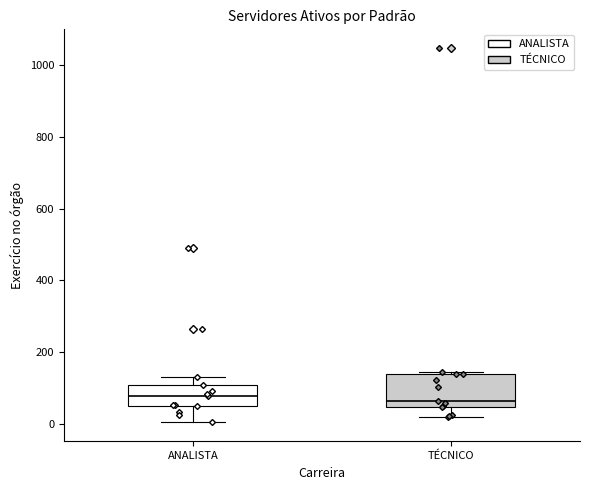

Reading left to right, transcribe this box plot: for each box, give where its median line is, the range the box spans, and where its two whiskers end, as read against the y-axis. The values are not printed on the chart, so give them approximately, as read against the axis.

ANALISTA: median 80, box 60 to 100, whiskers 0 to 120
TÉCNICO: median 60, box 40 to 140, whiskers 20 to 140 (just above the box's upper edge)